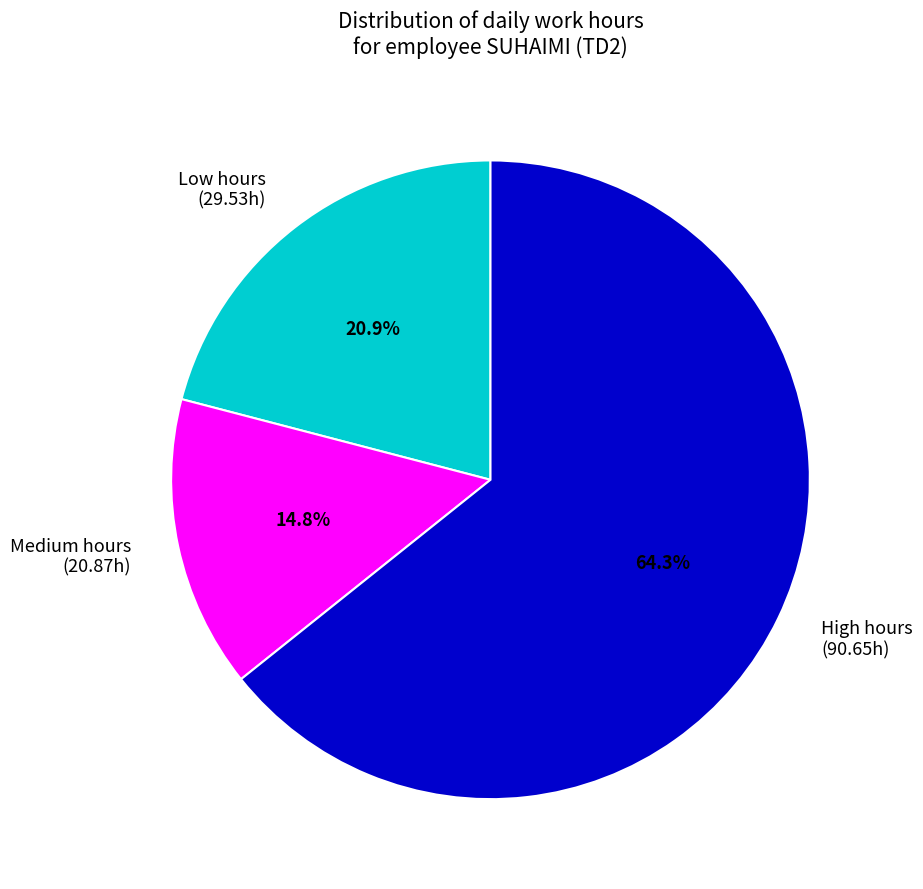

Is there any slice that represents more than half of the pie?

Yes